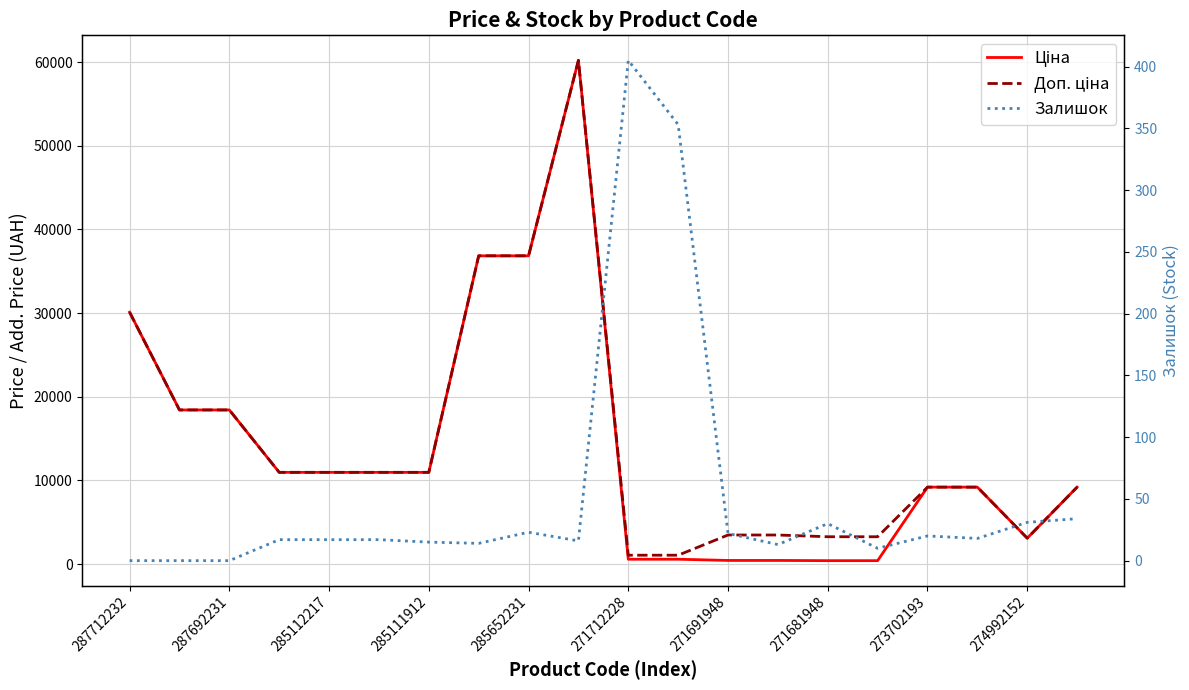

List the series in order of their peak value, lowest first.

Залишок, Ціна, Доп. ціна